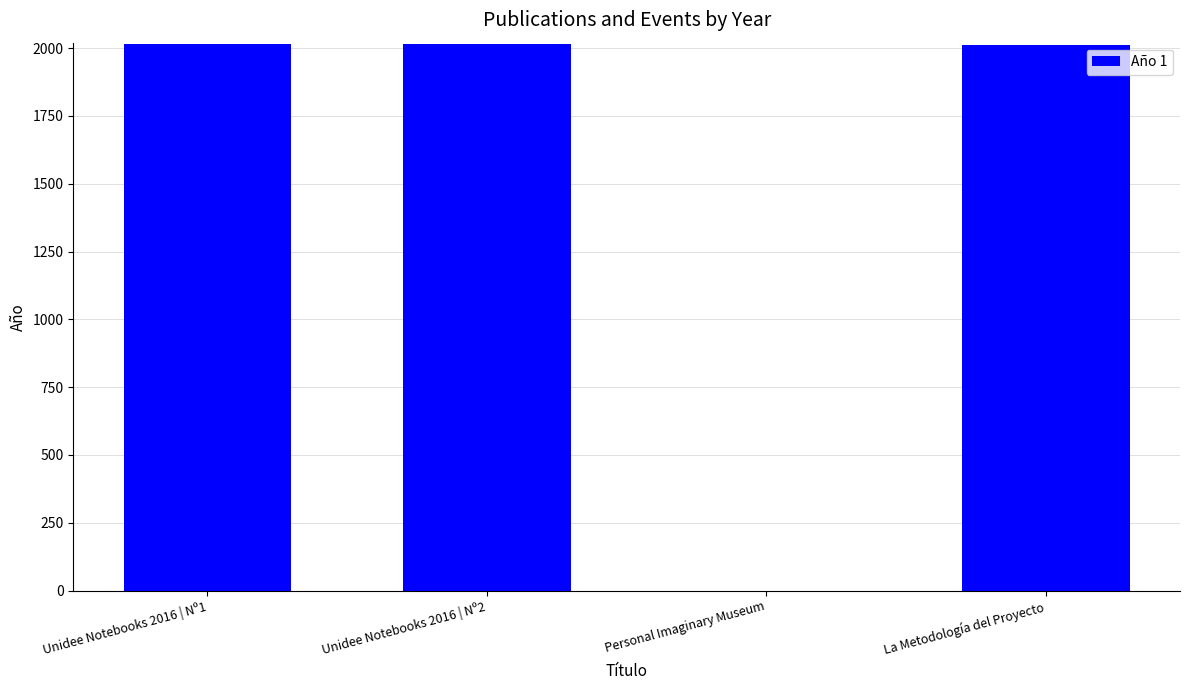

True or false: the data shows 3042 at La Metodología del Proyecto.

False